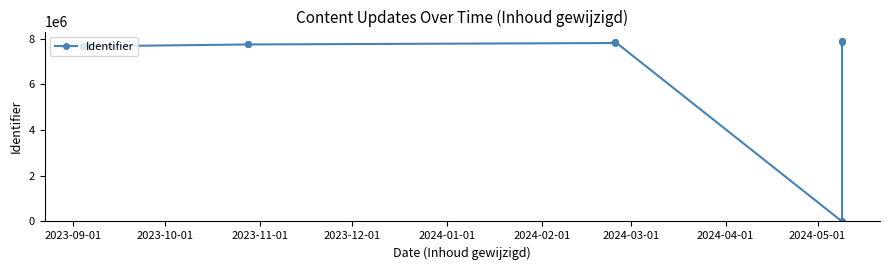

True or false: there are more than 1 points higher than both neighbors.

True